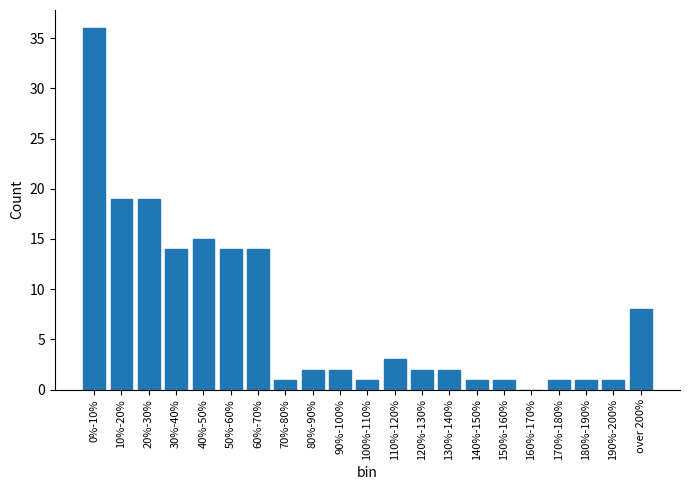

Reading left to right, list all the values displayed in this chart.

0%-10%=36	10%-20%=19	20%-30%=19	30%-40%=14	40%-50%=15	50%-60%=14	60%-70%=14	70%-80%=1	80%-90%=2	90%-100%=2	100%-110%=1	110%-120%=3	120%-130%=2	130%-140%=2	140%-150%=1	150%-160%=1	160%-170%=0	170%-180%=1	180%-190%=1	190%-200%=1	over 200%=8